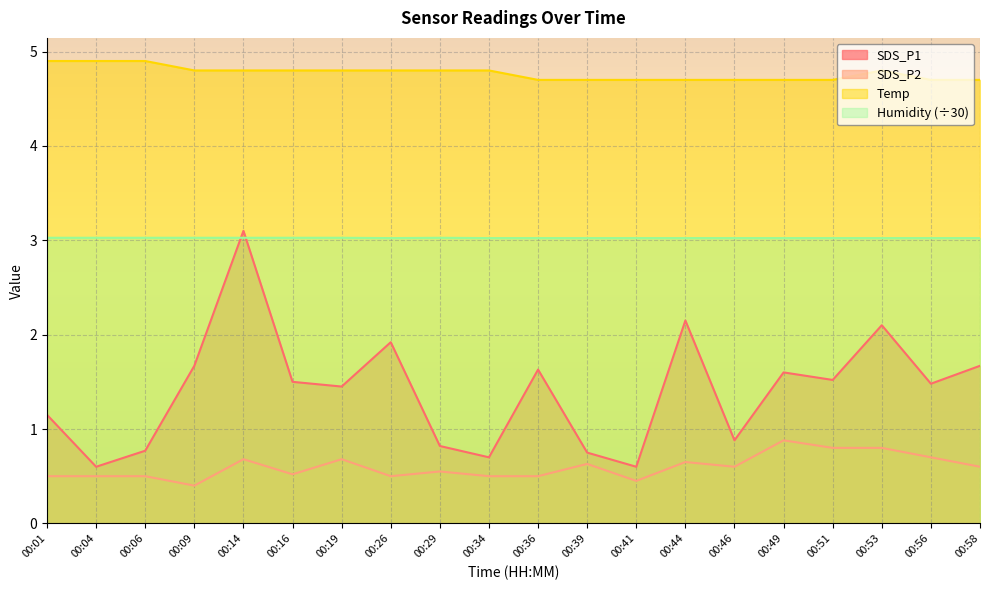

Reading right to left, list all the values displayed in this chart.

SDS_P1: 1.7	1.5	2.1	1.5	1.6	0.9	2.1	0.6	0.8	1.6	0.7	0.8	1.9	1.4	1.5	3.1	1.7	0.8	0.6	1.1
SDS_P2: 0.6	0.7	0.8	0.8	0.9	0.6	0.7	0.5	0.6	0.5	0.5	0.6	0.5	0.7	0.5	0.7	0.4	0.5	0.5	0.5
Temp: 4.7	4.7	4.8	4.7	4.7	4.7	4.7	4.7	4.7	4.7	4.8	4.8	4.8	4.8	4.8	4.8	4.8	4.9	4.9	4.9
Humidity: 3.0	3.0	3.0	3.0	3.0	3.0	3.0	3.0	3.0	3.0	3.0	3.0	3.0	3.0	3.0	3.0	3.0	3.0	3.0	3.0